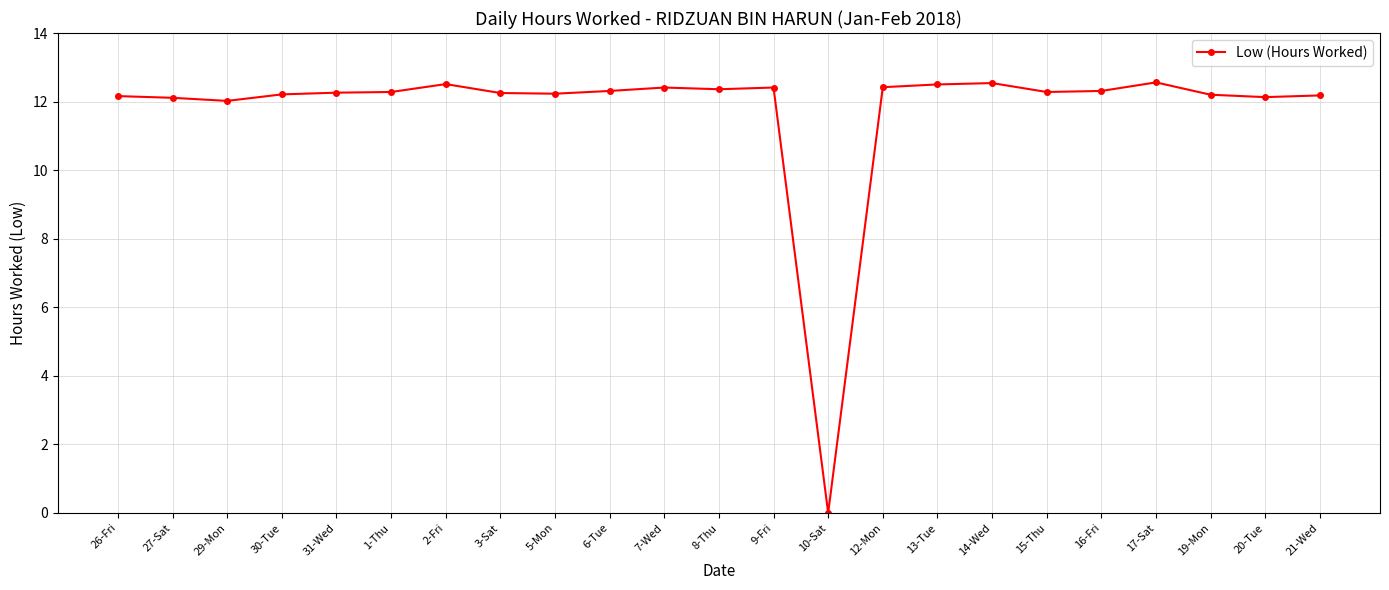

What is the average value?

11.8